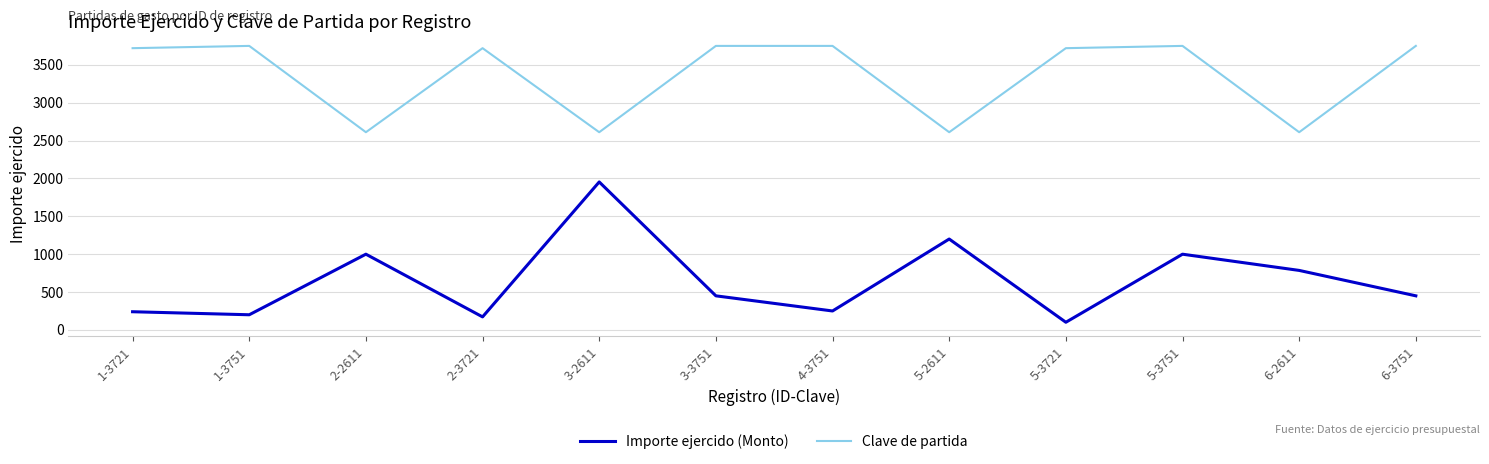

Which category has the lowest value across all series?

5-3721